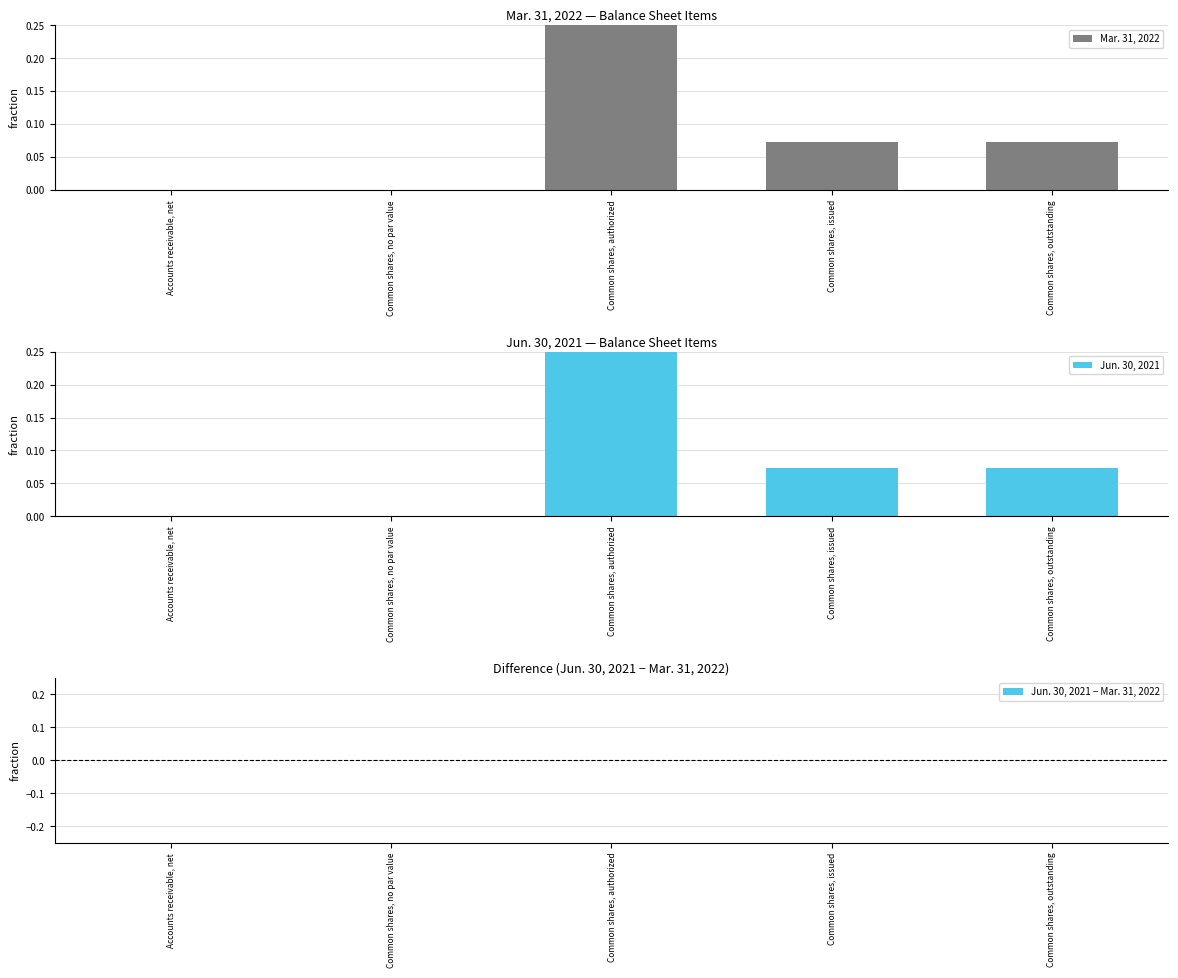

Which series has the widest spread of values?

Mar. 31, 2022